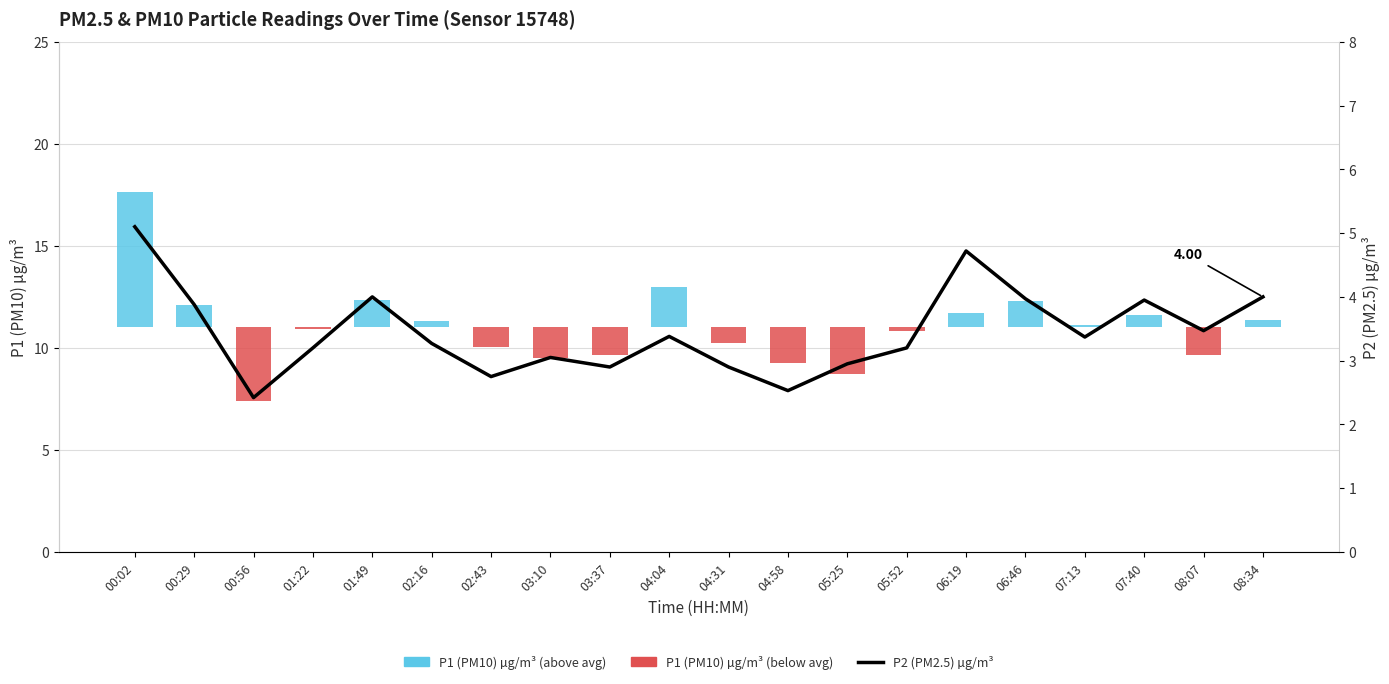

Reading left to right, list all the values displayed in this chart.

00:02=5.1	00:29=3.9	00:56=2.4	01:22=3.2	01:49=4.0	02:16=3.3	02:43=2.8	03:10=3.0	03:37=2.9	04:04=3.4	04:31=2.9	04:58=2.5	05:25=3.0	05:52=3.2	06:19=4.7	06:46=4.0	07:13=3.4	07:40=4.0	08:07=3.5	08:34=4.0